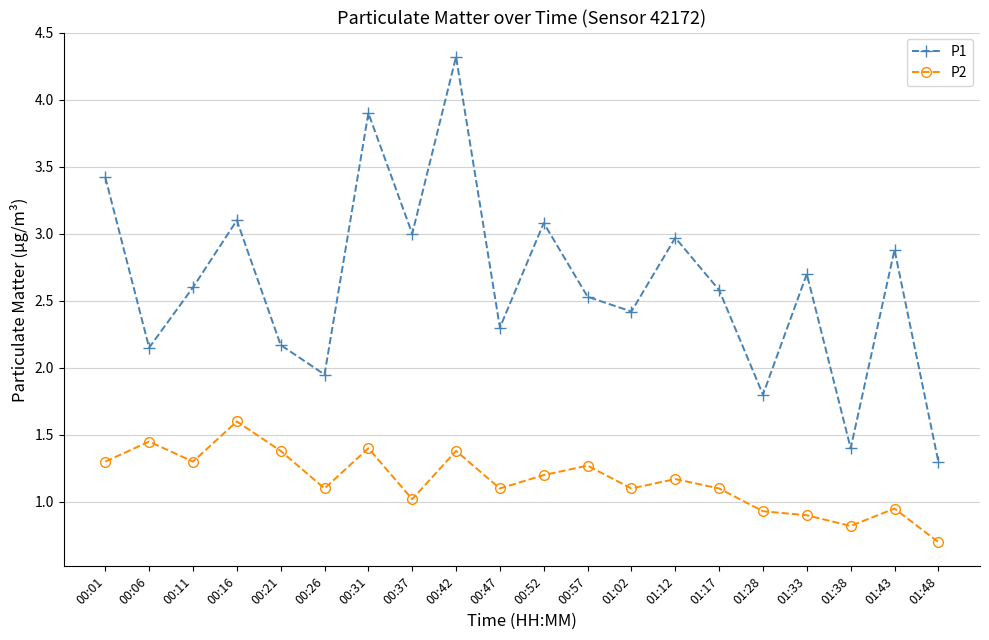

What is the difference between the highest and lowest values at 00:31?

2.5